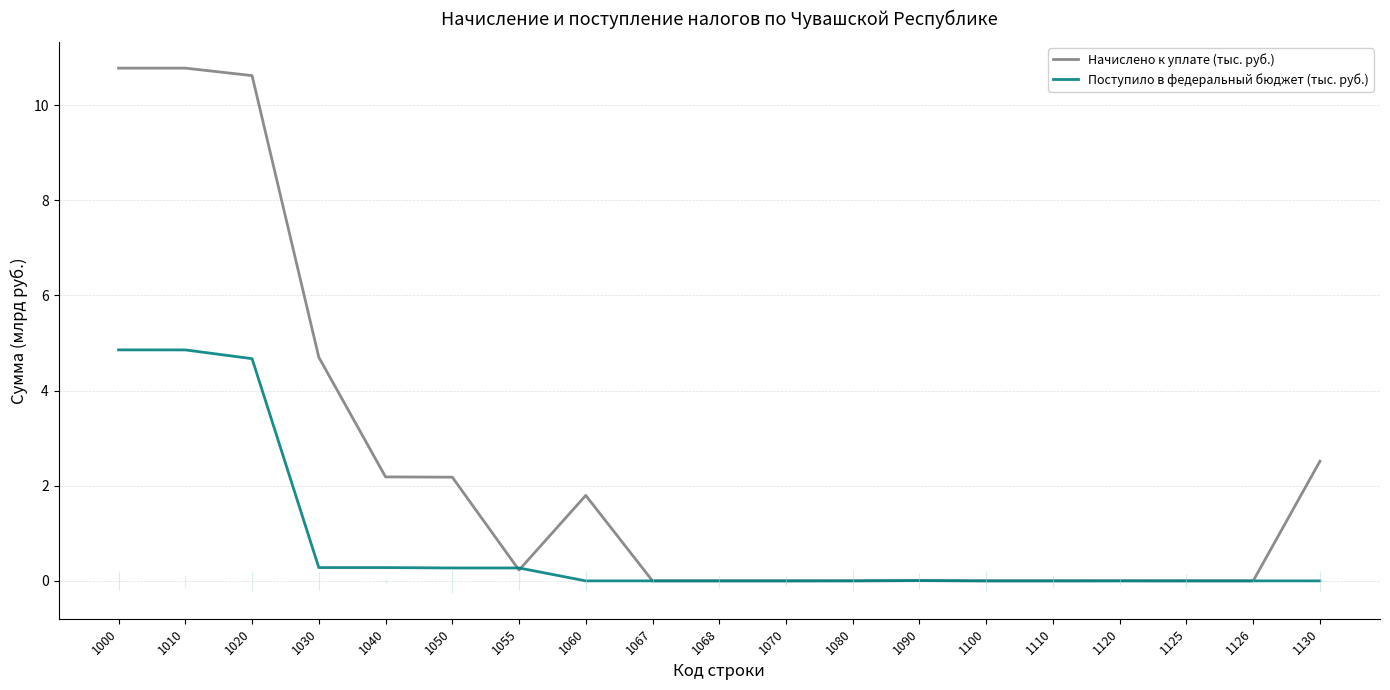

What is the spread (max minus min) of values at 1130?

2.5